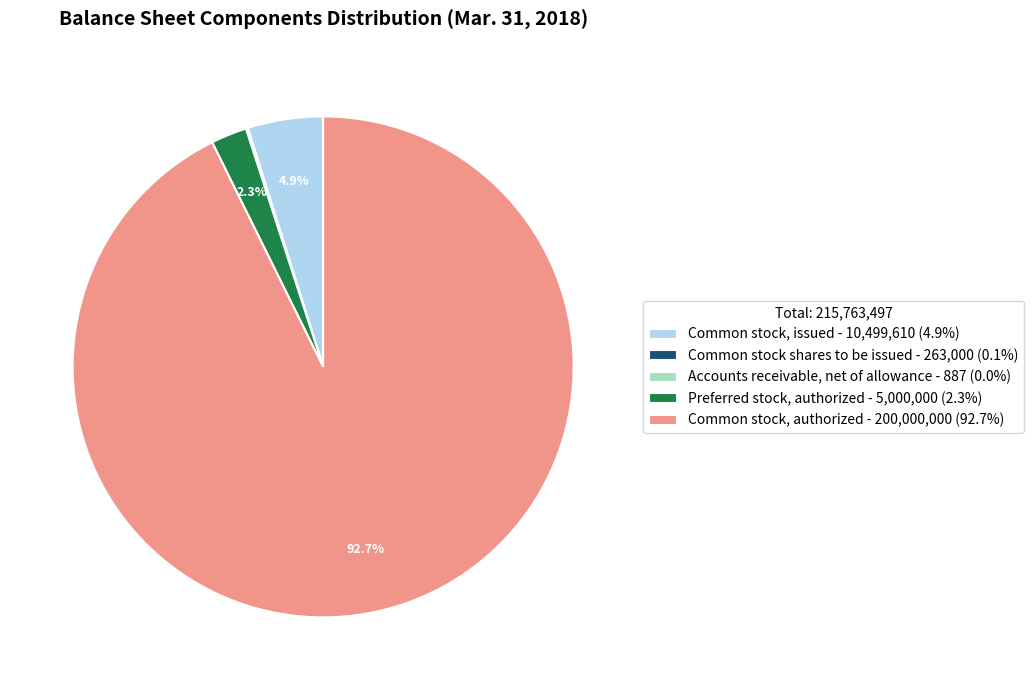

What is the ratio of the value at Preferred stock, authorized - 5,000,000 (2.3%) to the value at Common stock, issued - 10,499,610 (4.9%)?

0.5